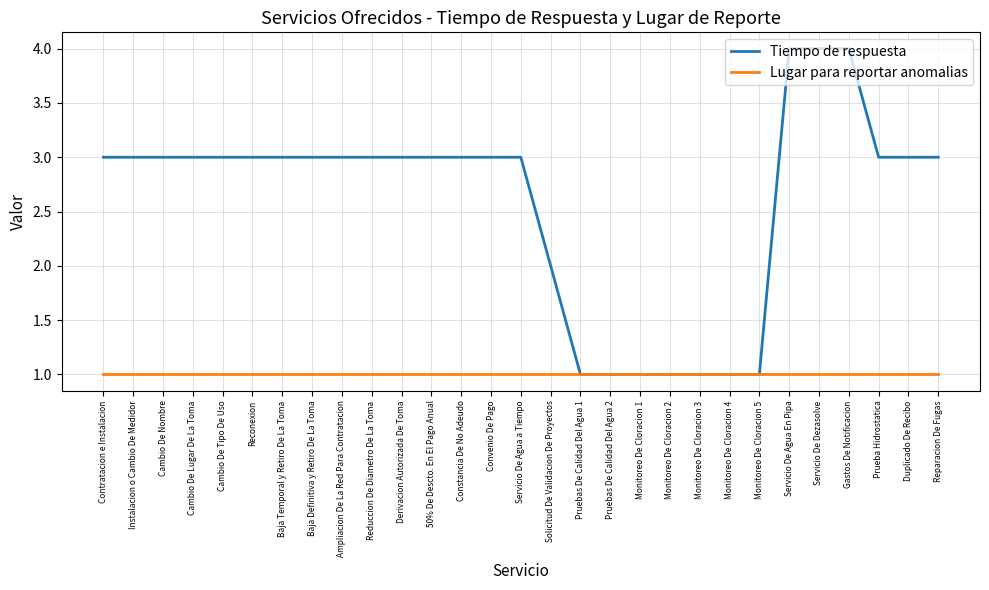

Which series has the largest total across all categories?

Tiempo de respuesta